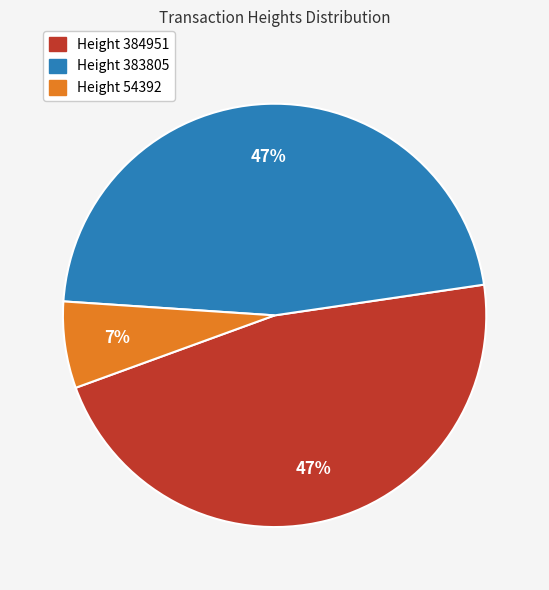

Is there any slice that represents more than half of the pie?

No